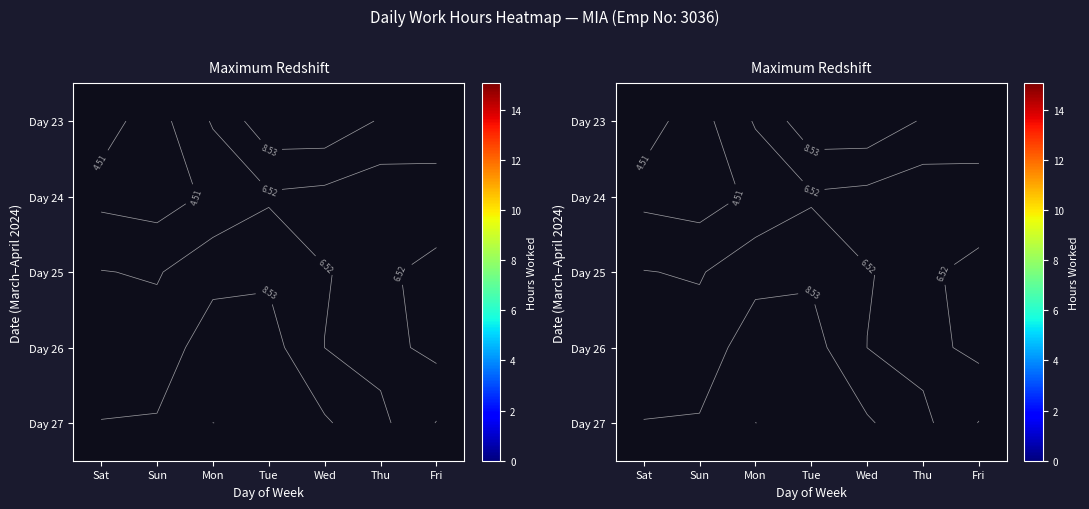

Where is Day 24 nearest to the value 0?

Sat